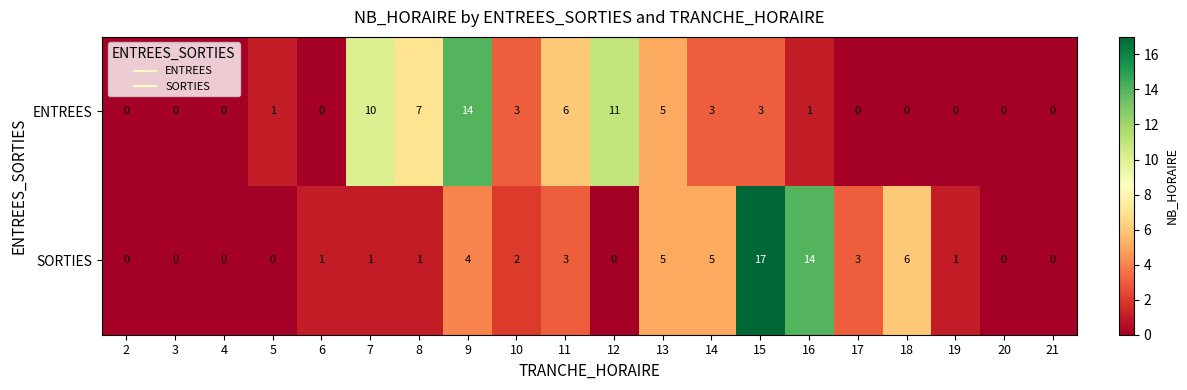

The value of ENTREES at 9 is 14. True or false?

True